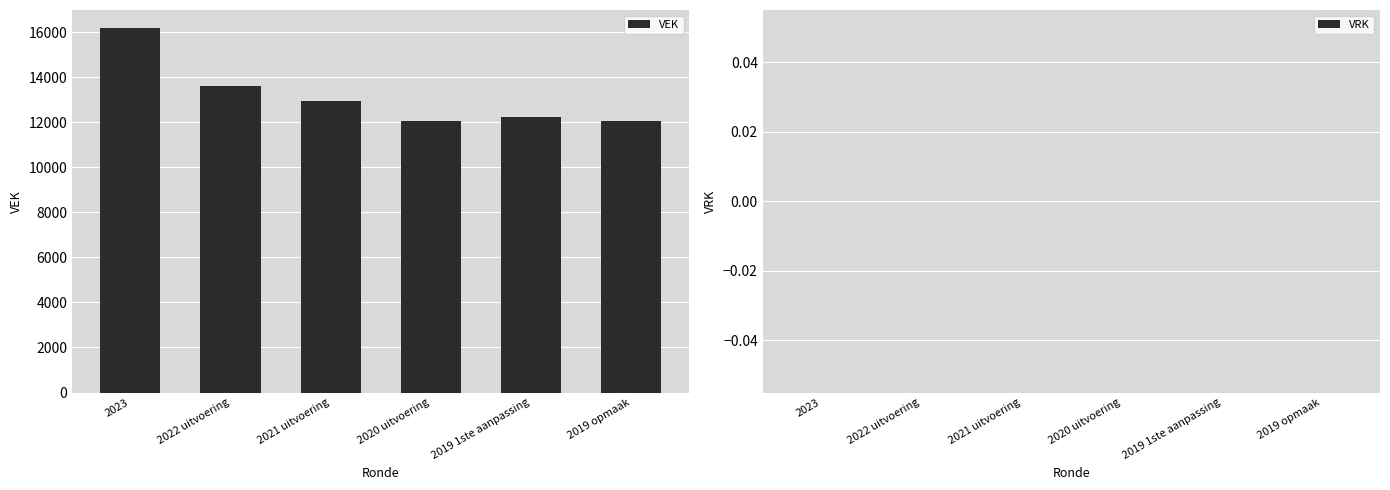

What is the minimum value shown in the chart?

12042